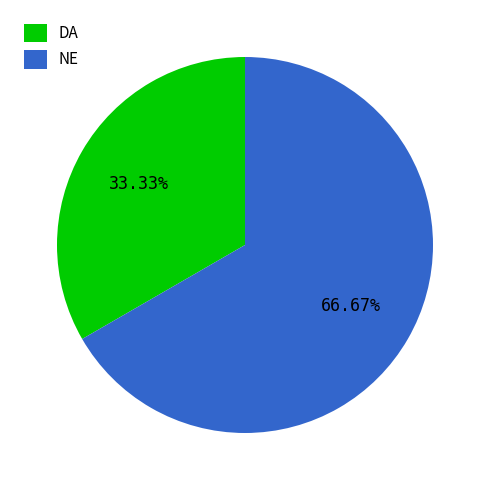

True or false: NE accounts for 56% of the total.

False